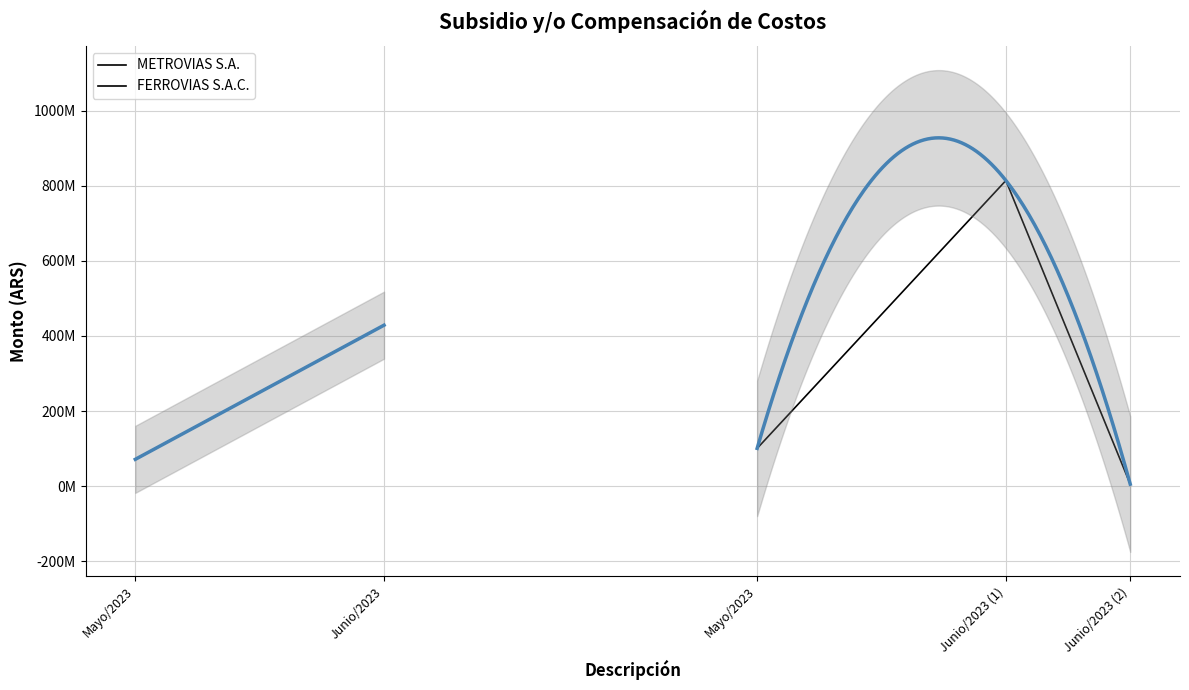

What is the label of the 1st point from the left?

Mayo/2023